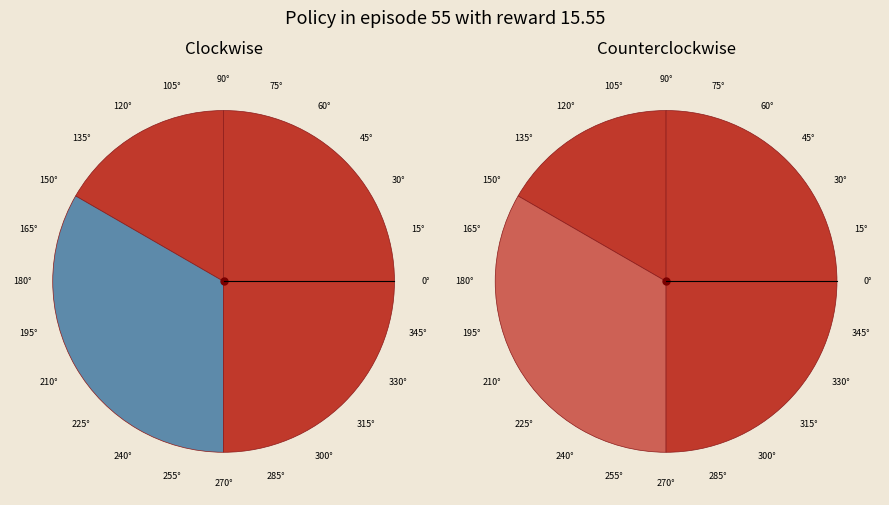

Do C and A together represent more than half of the pie?

Yes